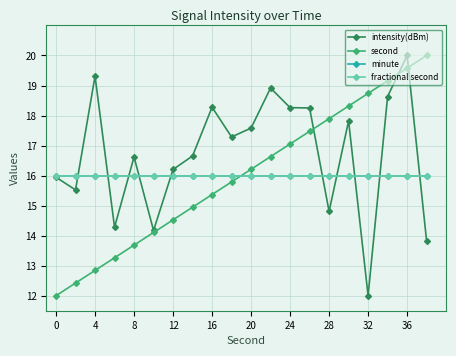

Is this an area chart (filled region under the line)?

No